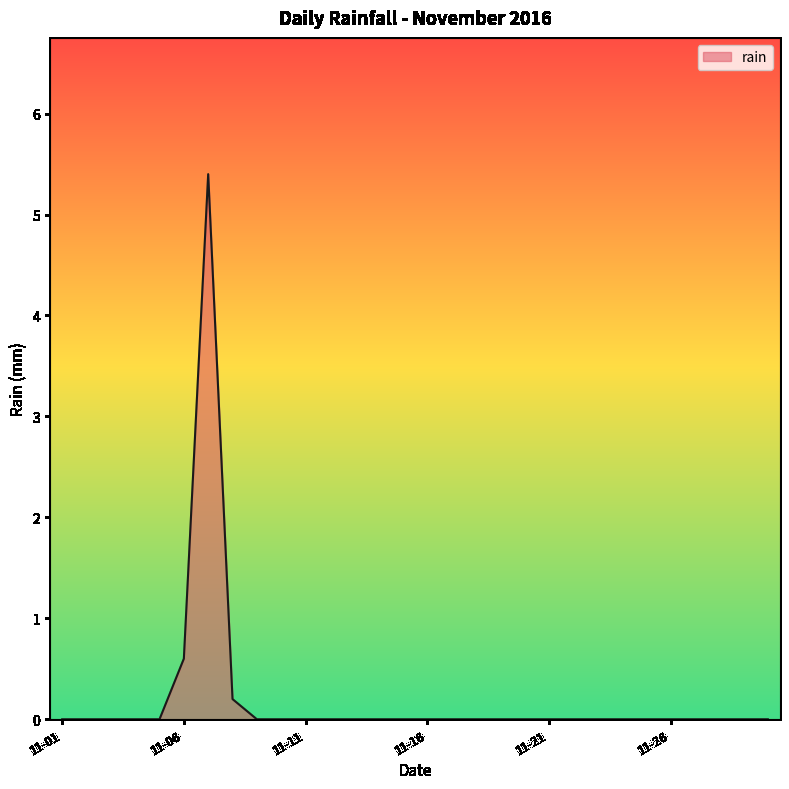

What is the maximum value shown in the chart?

5.4